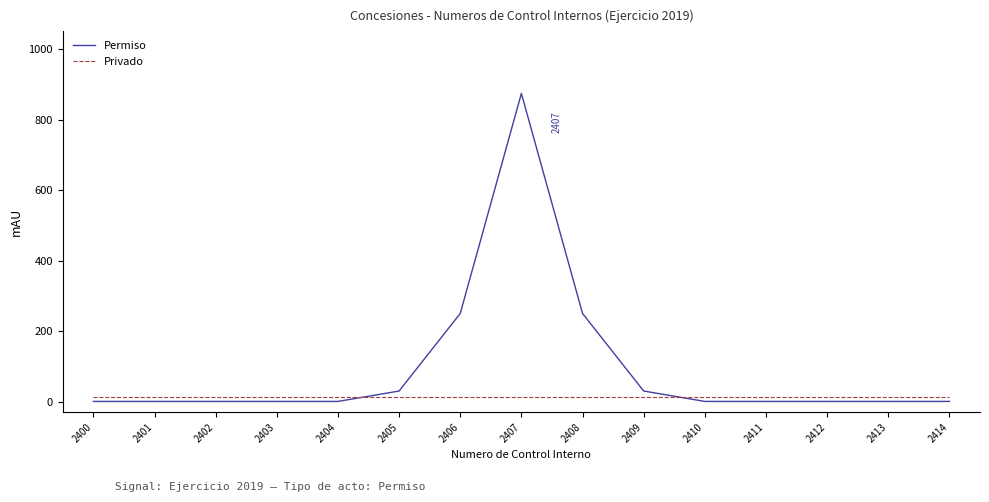

True or false: Privado has a value of 12.0 at 2409.

True